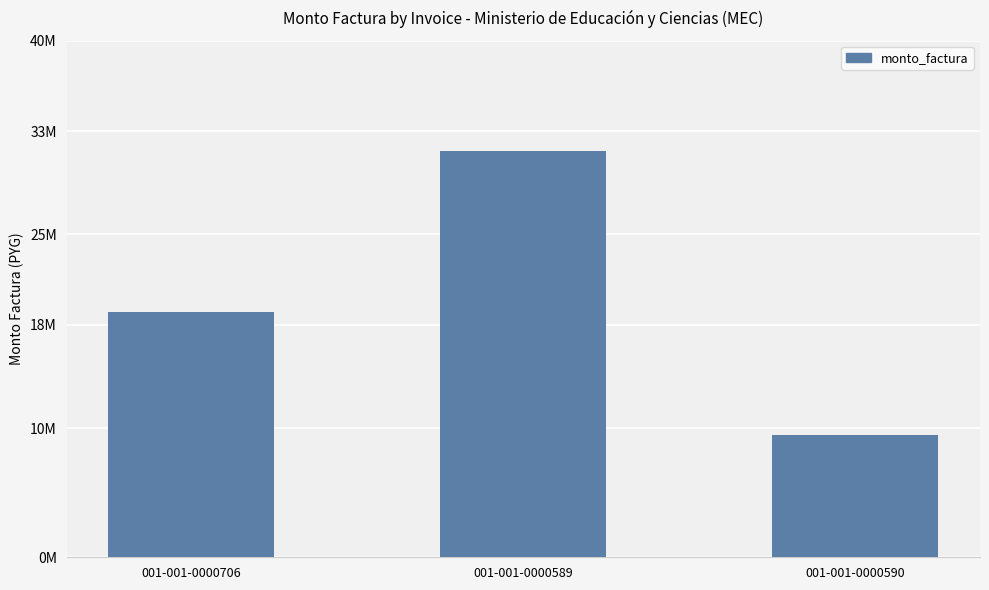

Are the bars horizontal?

No